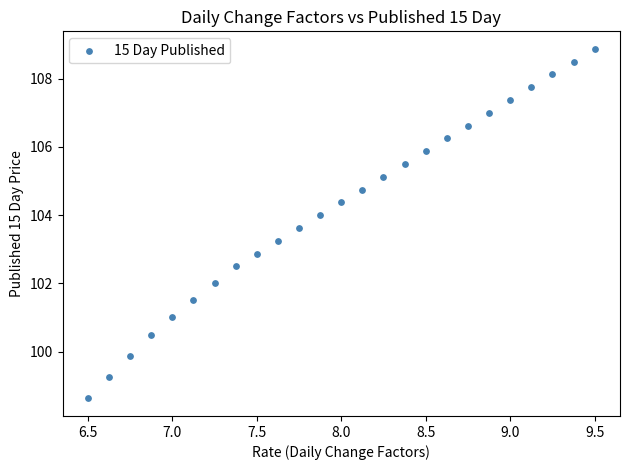

What Y value in the scatter plot is closest to 103?

102.9